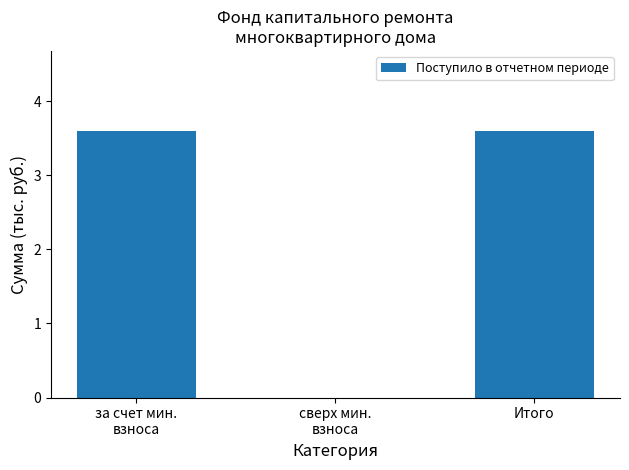

Is it true that the value at Итого is 1.2?

False